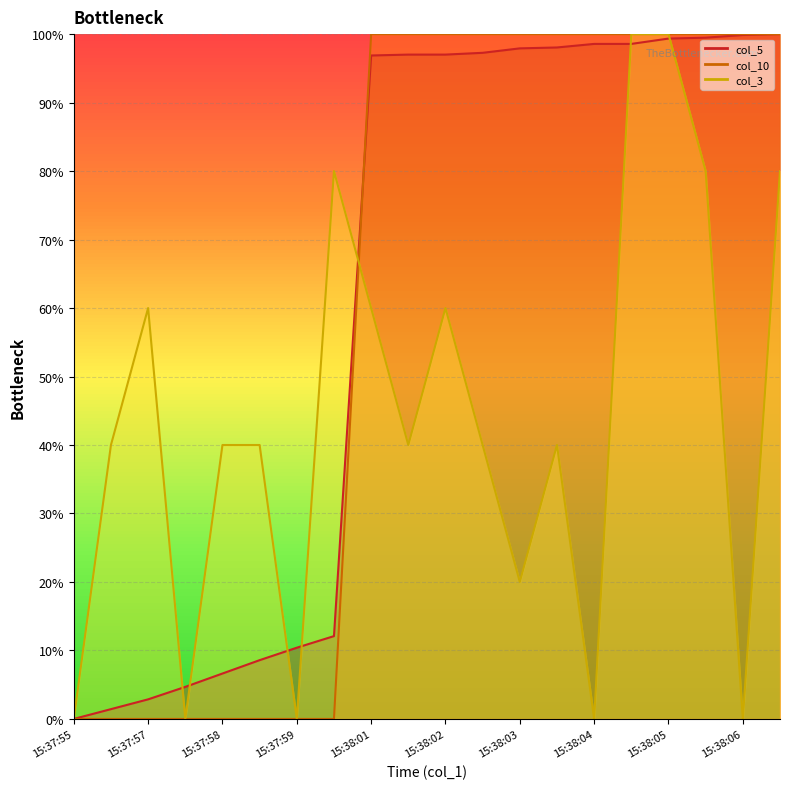

At which category does col_10 reach its first local valley?

15:37:57